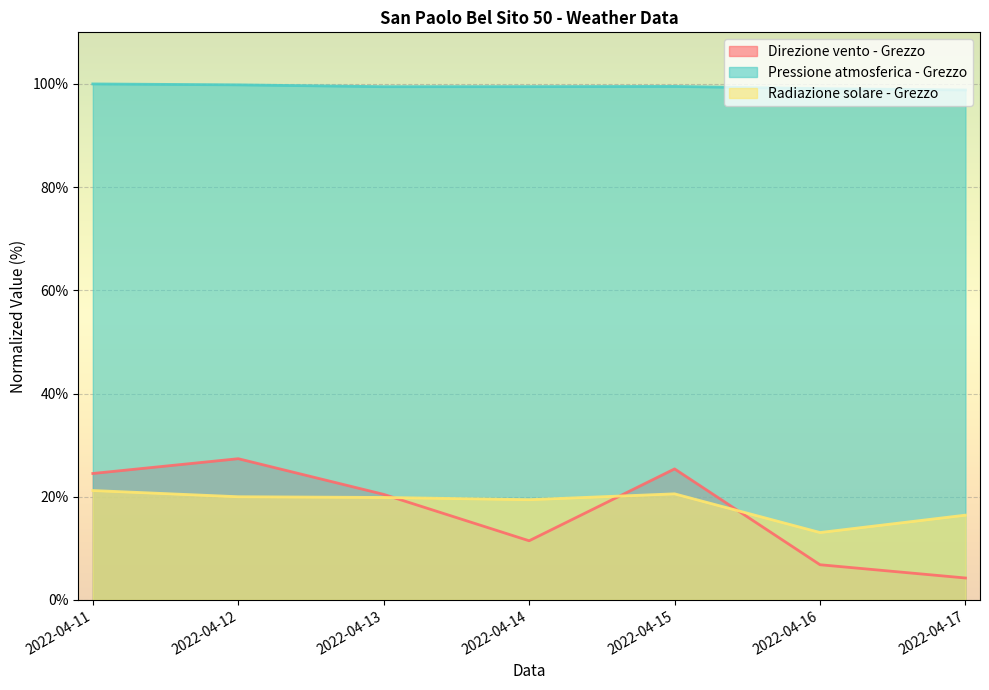

What is the average value of the Radiazione solare - Grezzo series?

18.6